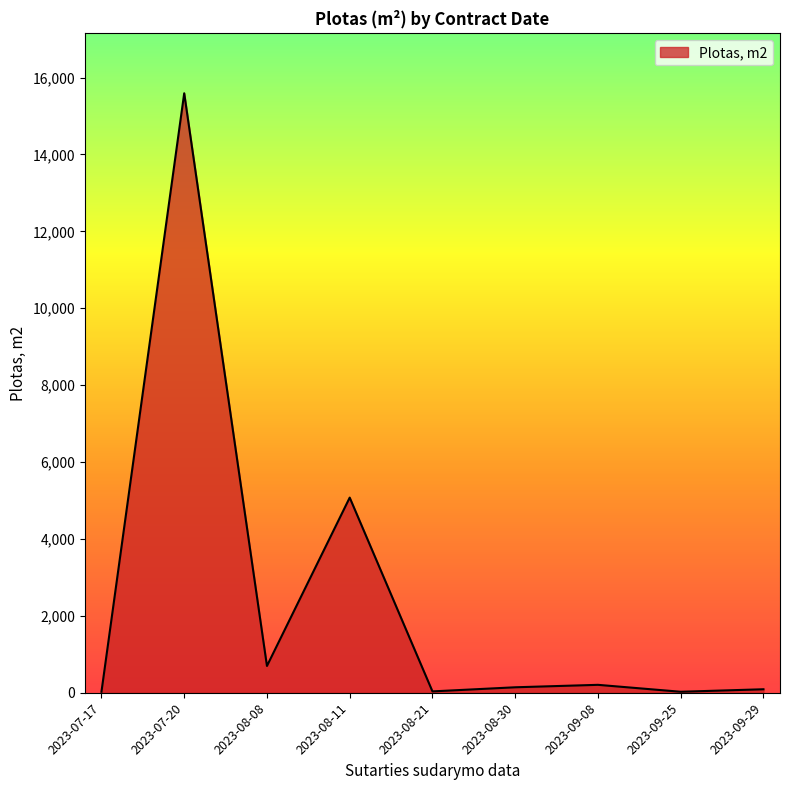

The value at 2023-07-20 is 4722.1. True or false?

False